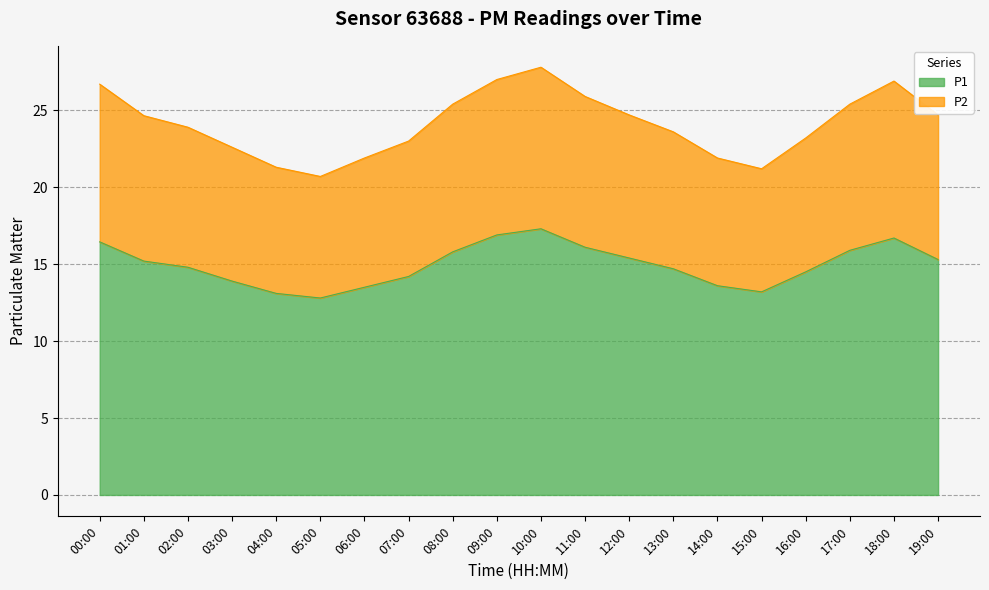

Reading left to right, list all the values displayed in this chart.

P1: 00:00=16.4	01:00=15.2	02:00=14.8	03:00=13.9	04:00=13.1	05:00=12.8	06:00=13.5	07:00=14.2	08:00=15.8	09:00=16.9	10:00=17.3	11:00=16.1	12:00=15.4	13:00=14.7	14:00=13.6	15:00=13.2	16:00=14.5	17:00=15.9	18:00=16.7	19:00=15.3
P2: 00:00=26.7	01:00=24.6	02:00=23.9	03:00=22.6	04:00=21.3	05:00=20.7	06:00=21.9	07:00=23.0	08:00=25.4	09:00=27.0	10:00=27.8	11:00=25.9	12:00=24.7	13:00=23.6	14:00=21.9	15:00=21.2	16:00=23.2	17:00=25.4	18:00=26.9	19:00=24.7